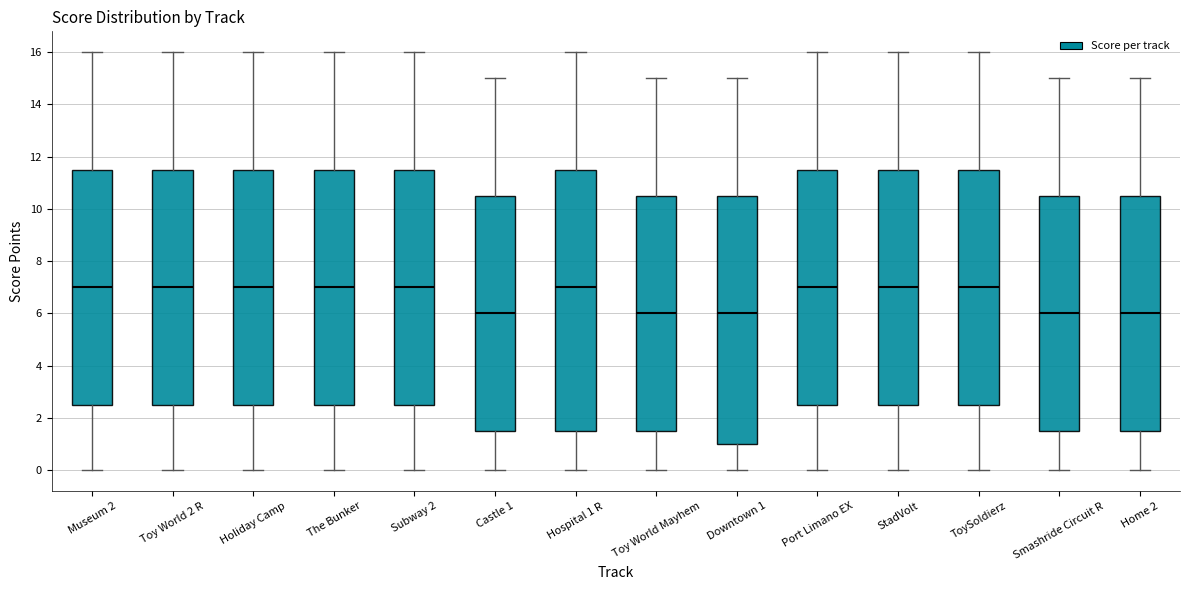

Where does the upper whisker of the box for Hospital 1 R end on the y-axis? The values are not printed on the chart, so give them approximately, as read against the axis.

16.0